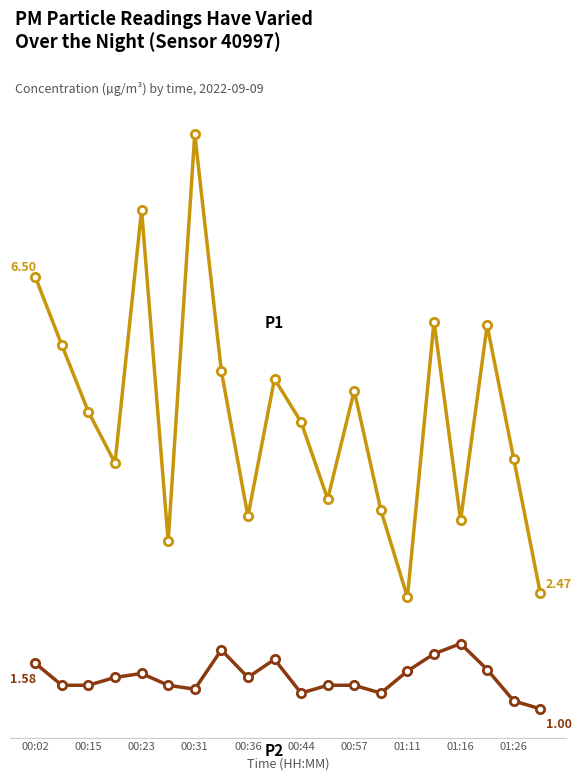

The value of P2 at 00:15 is 2.1. True or false?

False